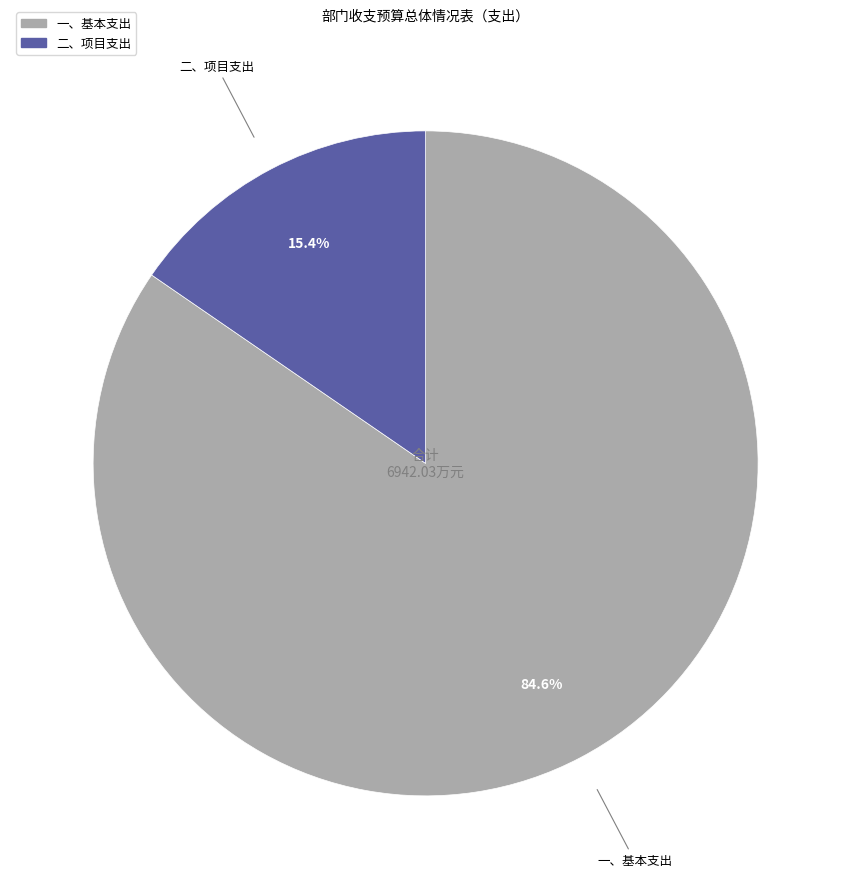

To the nearest percent, what is the difference between the largest and smallest slice percentages?

69%